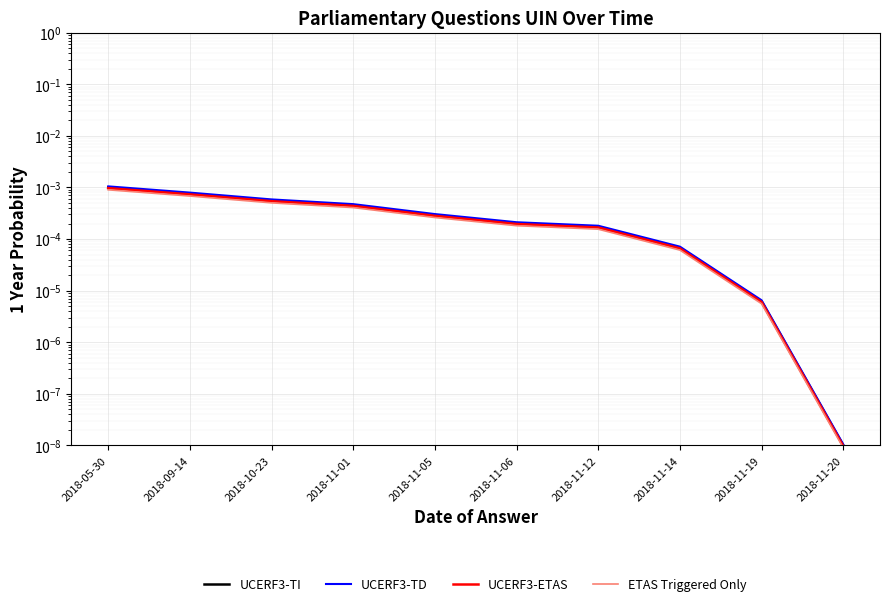

What is the label of the 7th point from the left?

2018-11-12